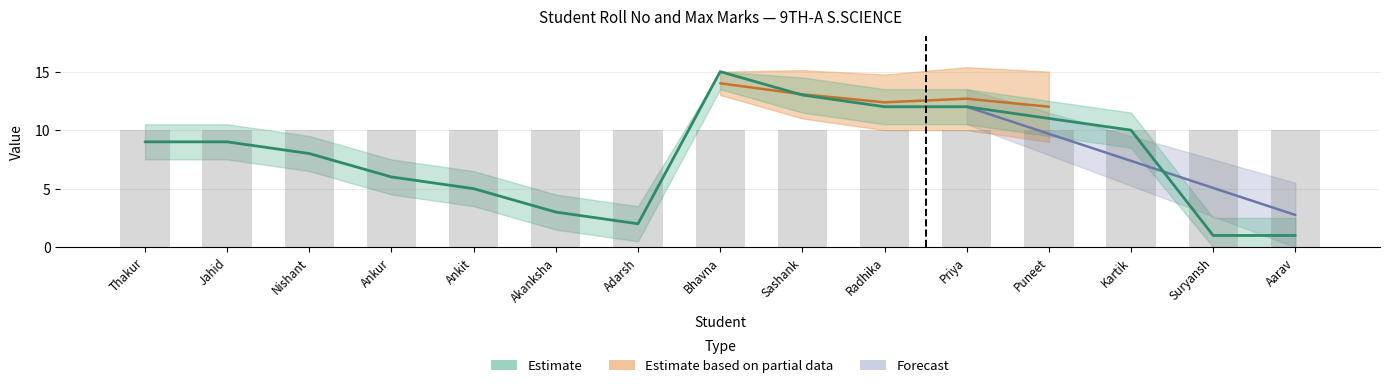

What is the label of the 8th bar from the left?

Bhavna